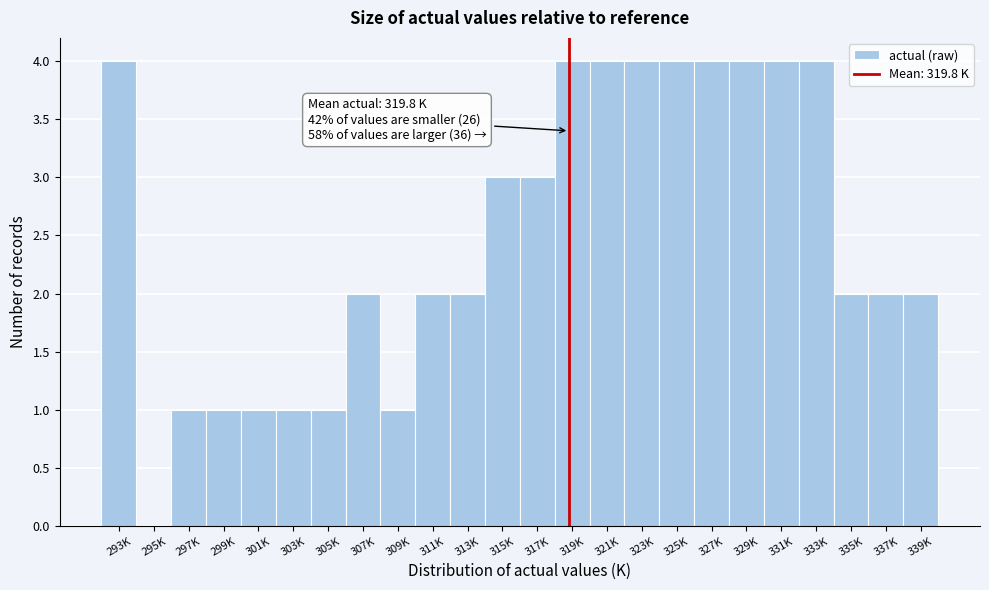

Reading left to right, what are all the values shown in this chart?

293K=4	295K=0	297K=1	299K=1	301K=1	303K=1	305K=1	307K=2	309K=1	311K=2	313K=2	315K=3	317K=3	319K=4	321K=4	323K=4	325K=4	327K=4	329K=4	331K=4	333K=4	335K=2	337K=2	339K=2